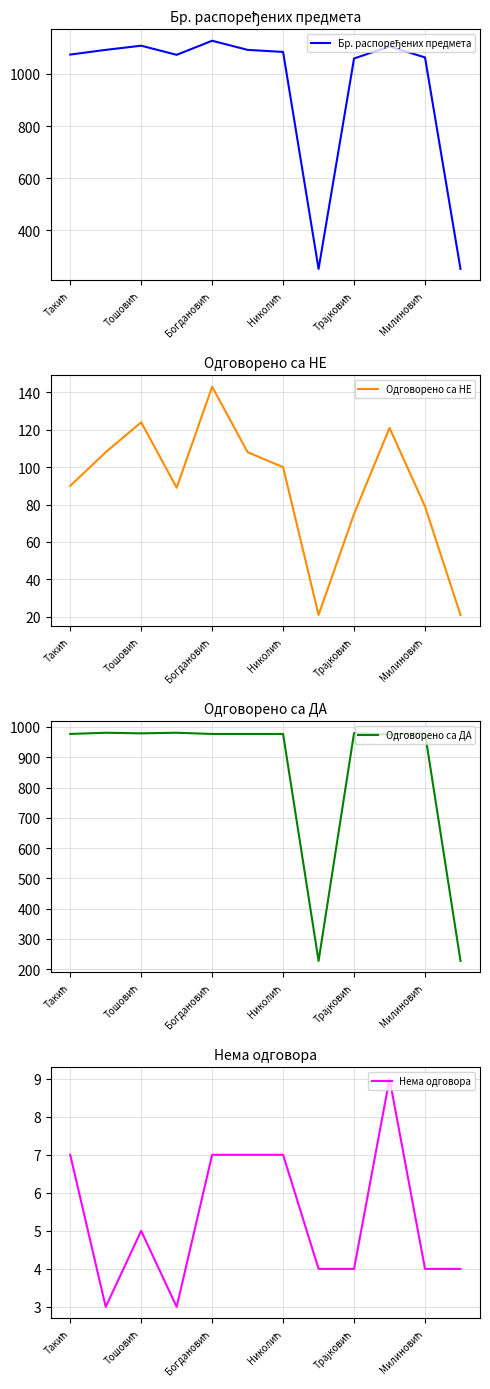

In Бр. распоређених предмета, how many points are higher than both neighbors (excluding endpoints)?

3